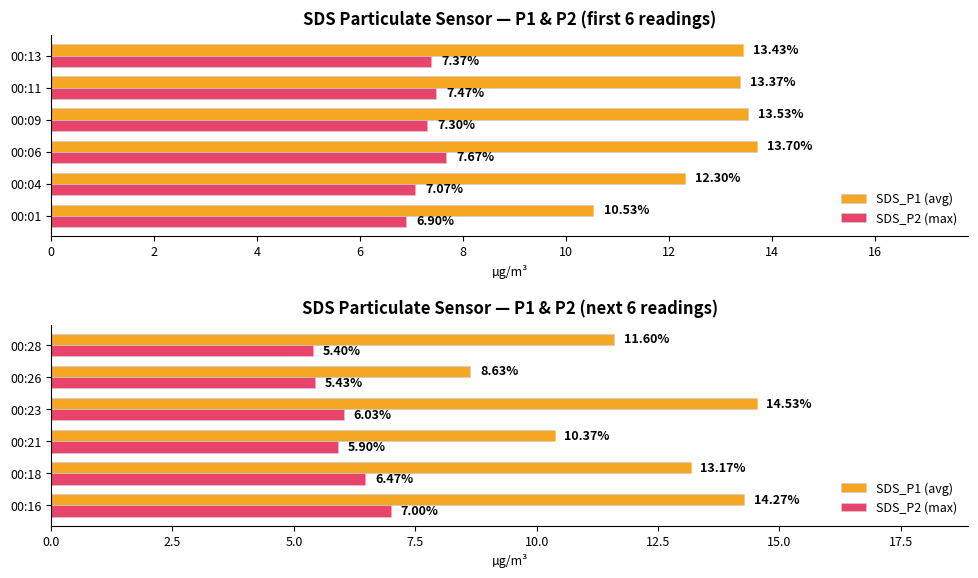

How many groups of bars are there?

6